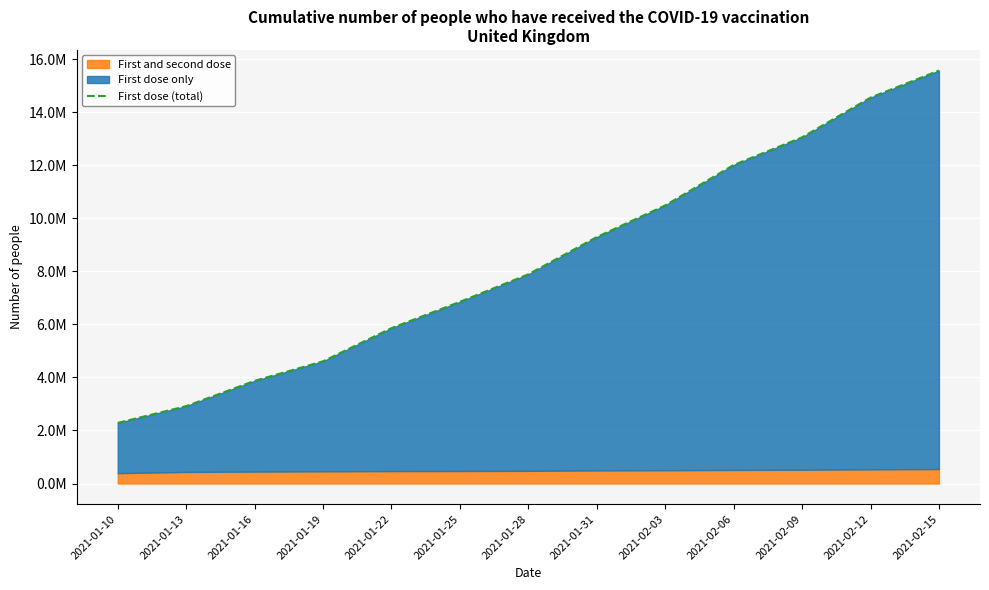

Reading left to right, transcribe all the data shown in this chart.

2286572	2918252	3872394	4609740	5861351	6853327	7891184	9296367	10490487	12015018	13058298	14556827	15576107